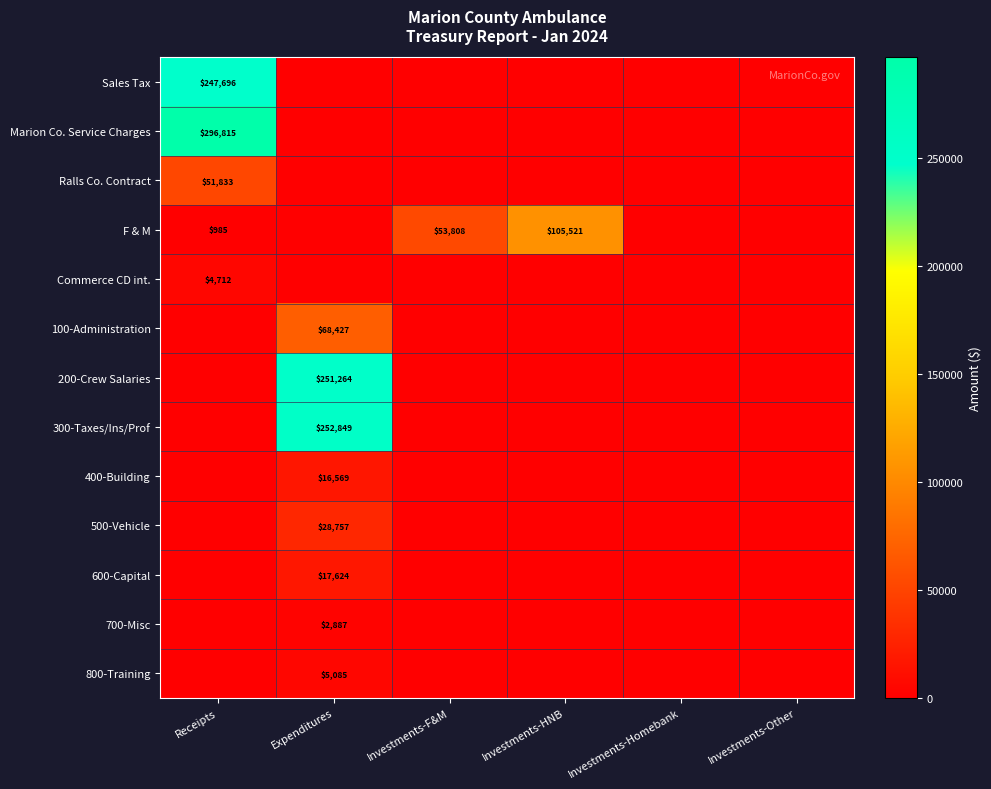

The 100-Administration series shows 68427 at Expenditures. True or false?

True